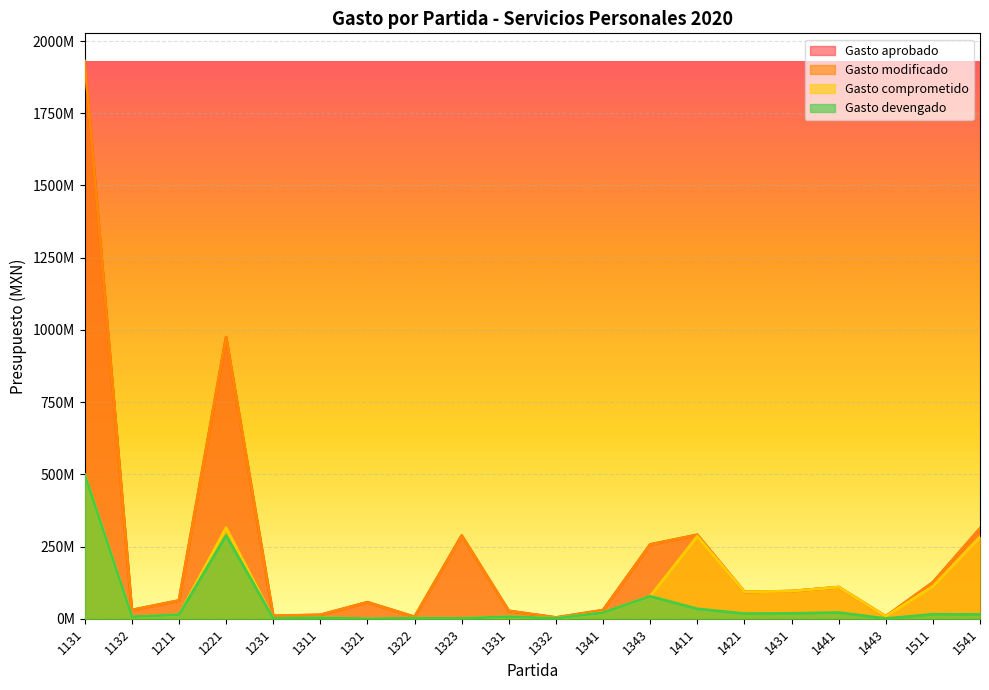

What is the sum of all Gasto devengado values?

1044631856